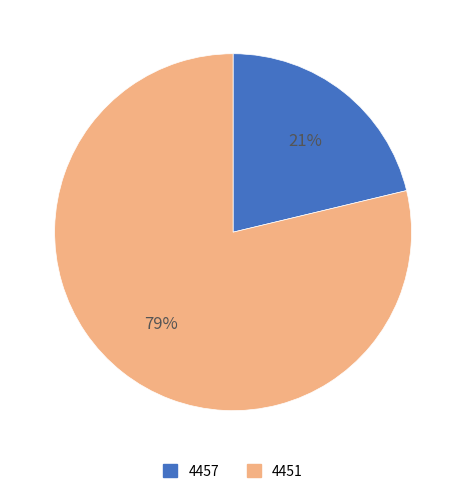

Is it true that 4457 is 21% of the pie?

True